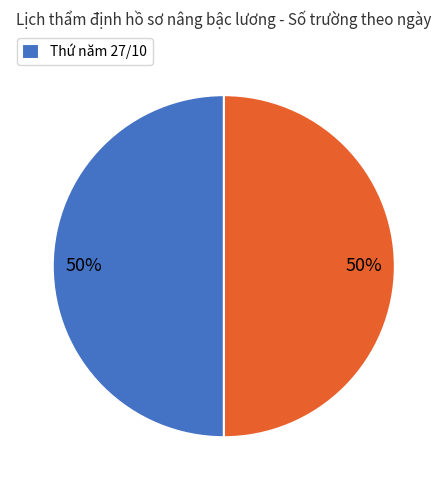

How many slices are in this pie chart?

2